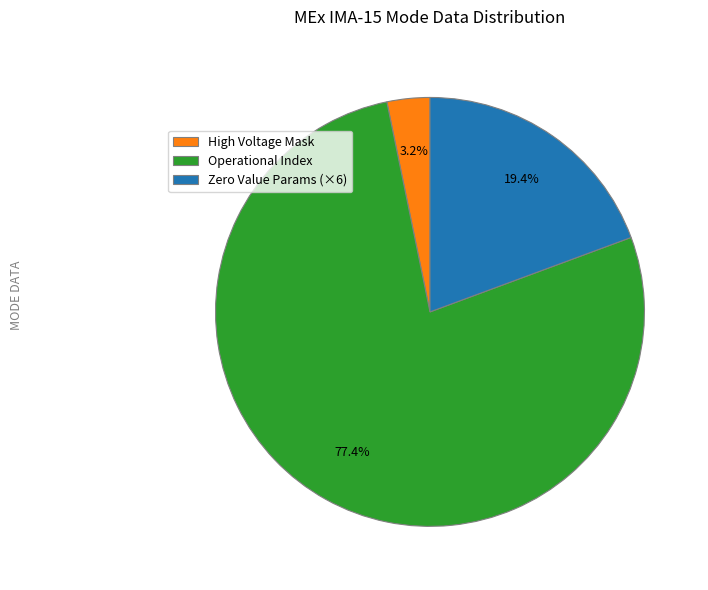

Which slice represents more than half of the pie?

Operational Index